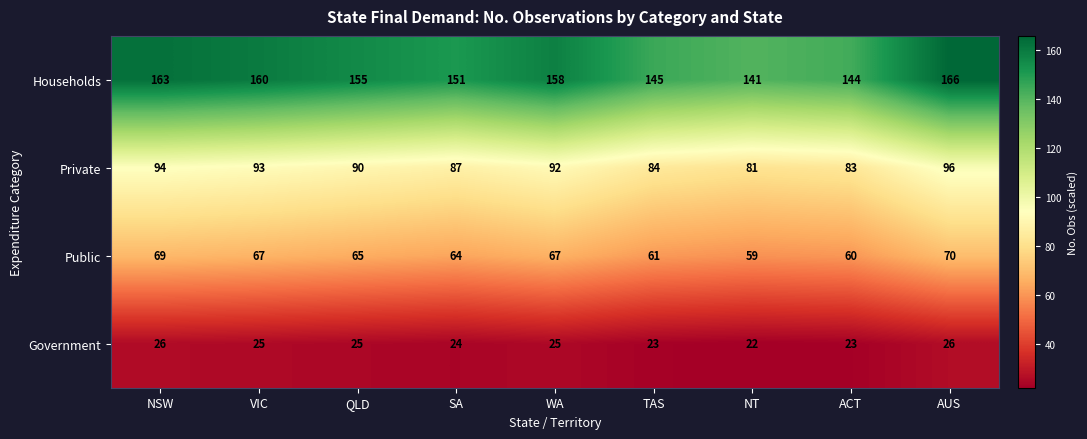

Which series has the largest total across all categories?

Households